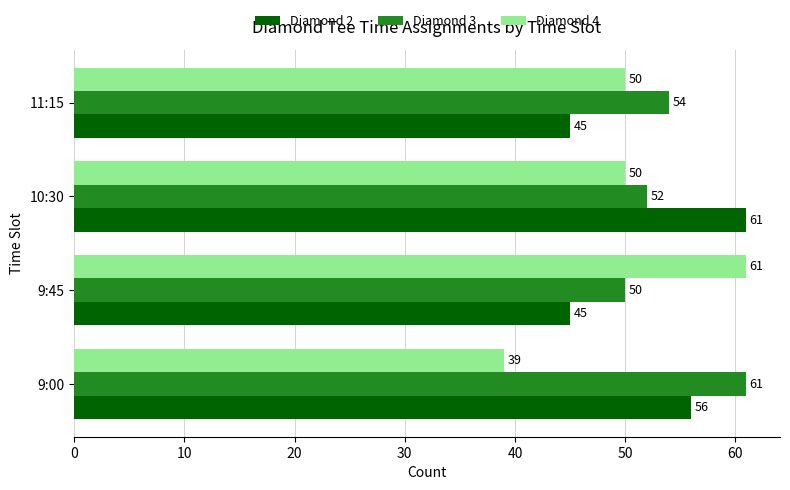

Which series has the largest range (max minus min)?

Diamond 4